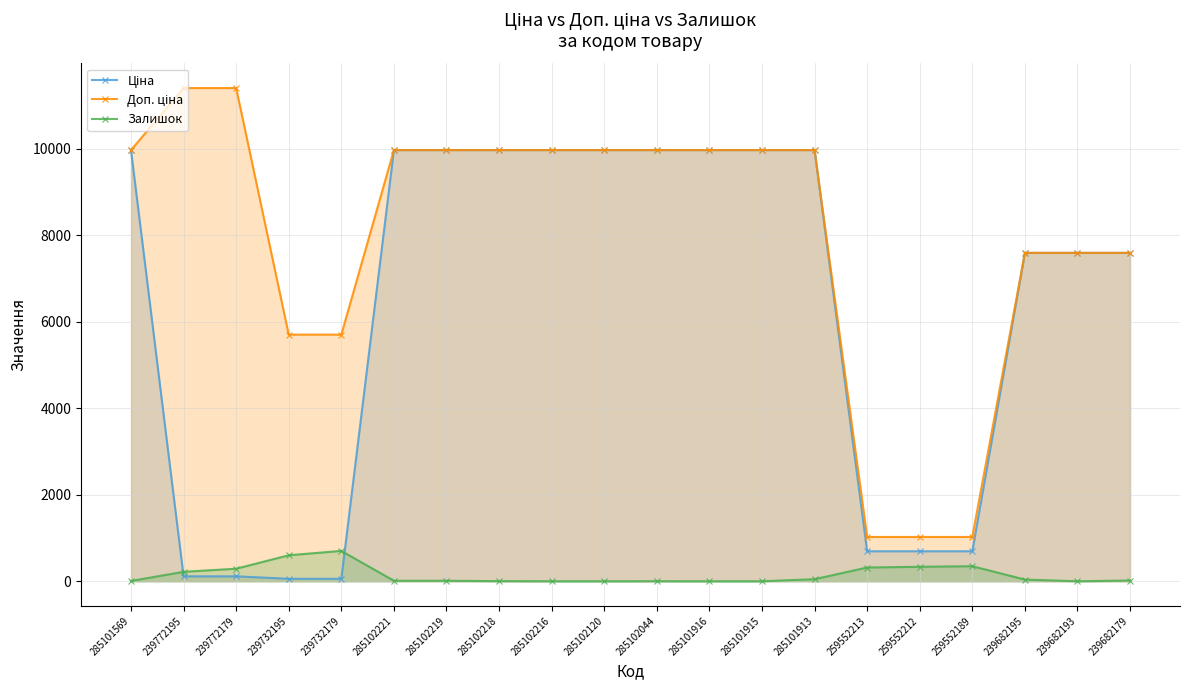

What is the label of the 5th point from the right?

259552212